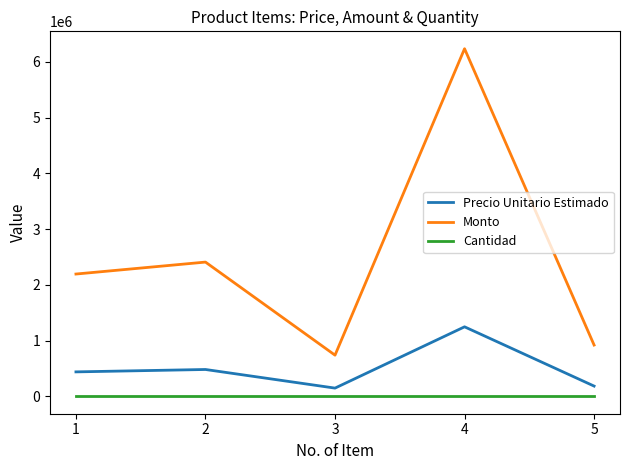

True or false: Monto and Precio Unitario Estimado cross at least once.

False